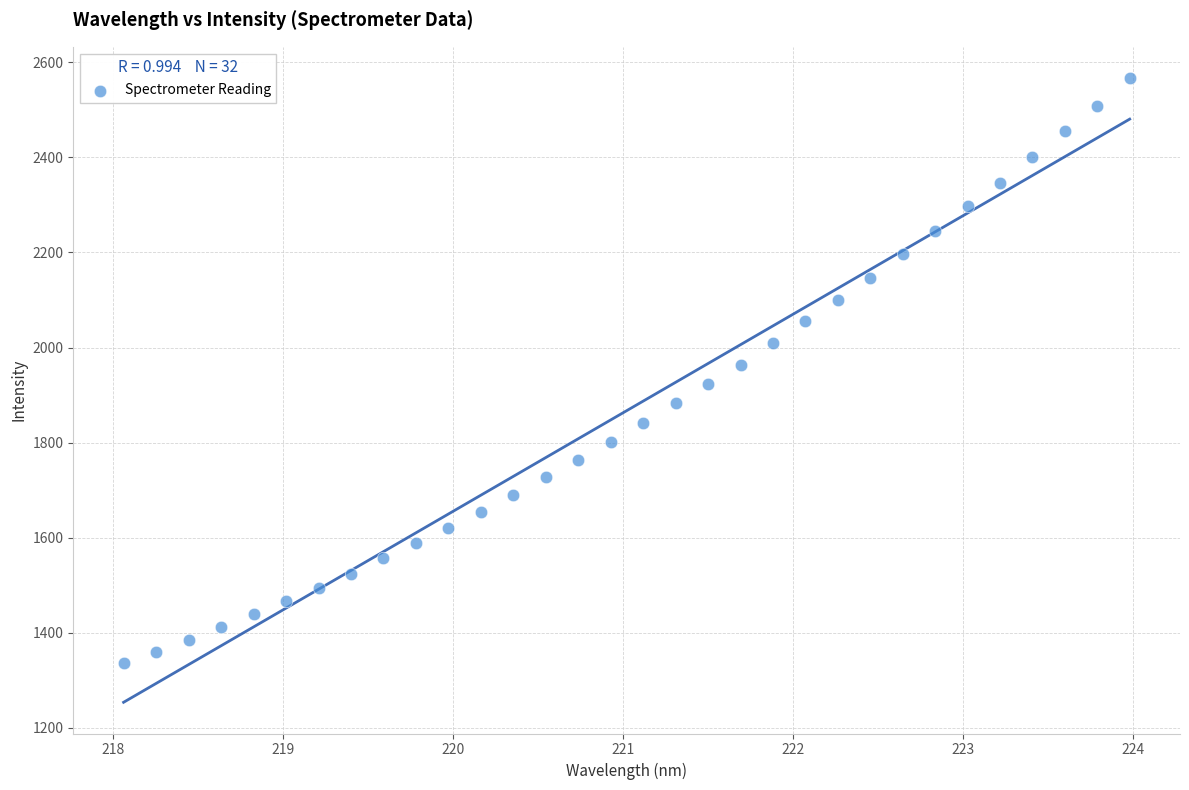

What is the range of Y values (max minus min)?

1231.6